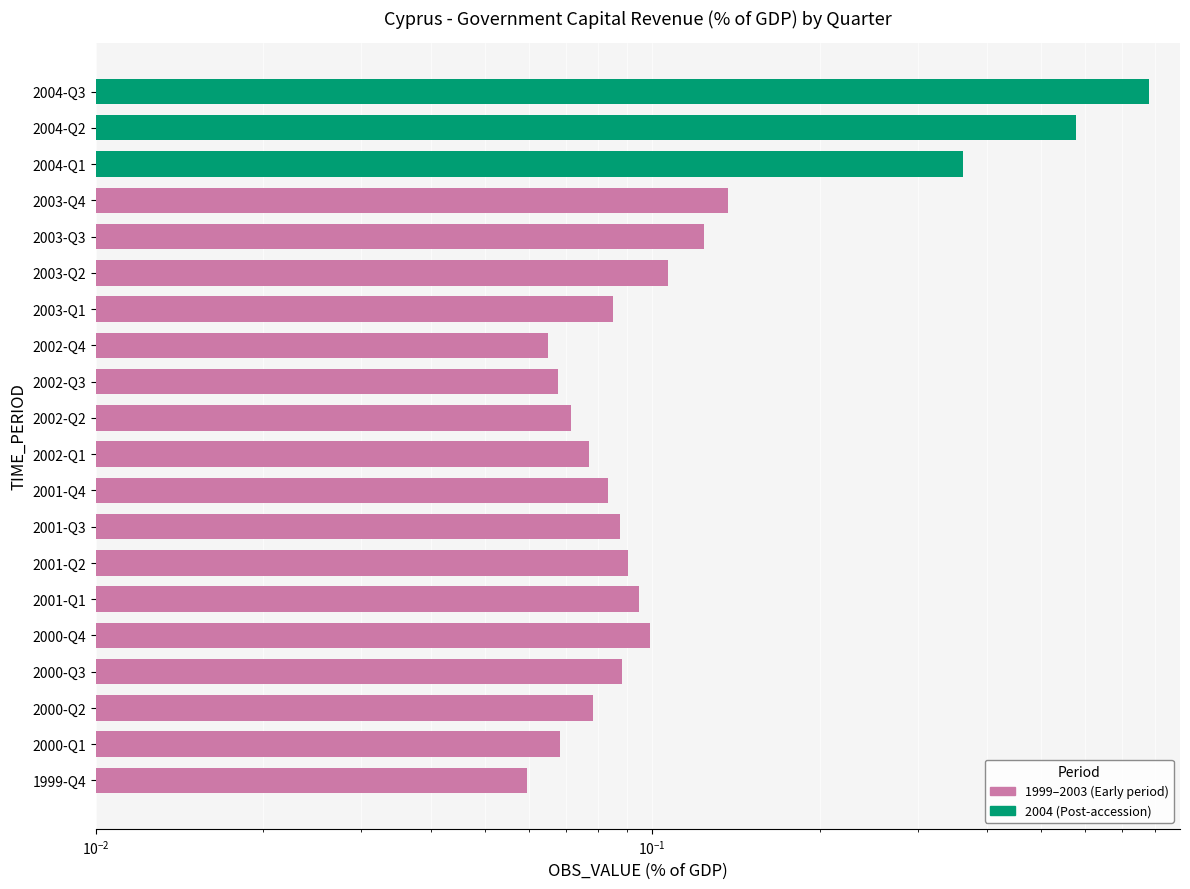

Reading left to right, list all the values displayed in this chart.

0.1	0.1	0.1	0.1	0.1	0.1	0.1	0.1	0.1	0.1	0.1	0.1	0.1	0.1	0.1	0.1	0.1	0.4	0.6	0.8